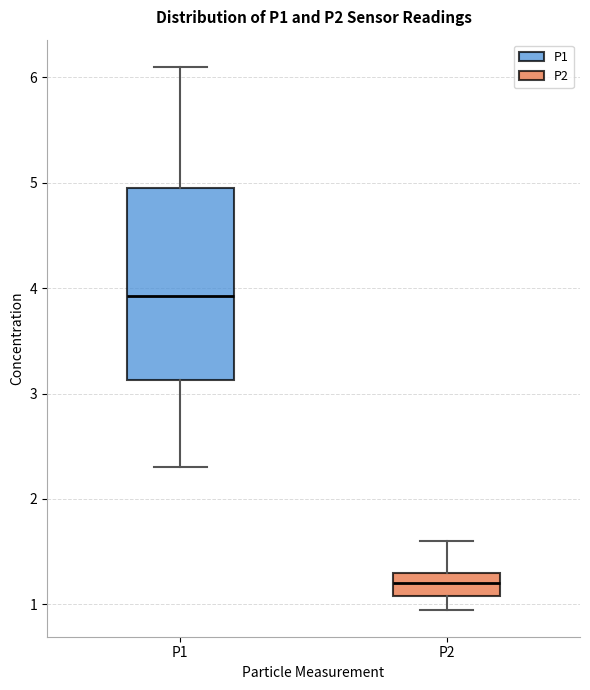

Where is the upper edge of the box for P2 on the y-axis? The values are not printed on the chart, so give them approximately, as read against the axis.

1.3